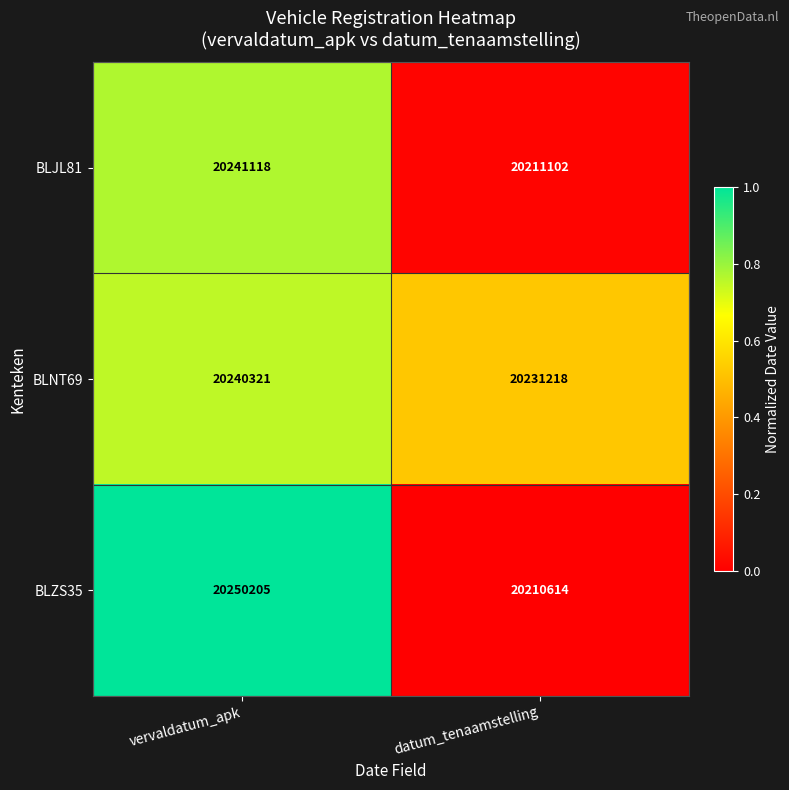

What is the difference between the BLJL81 values at datum_tenaamstelling and vervaldatum_apk?

30016